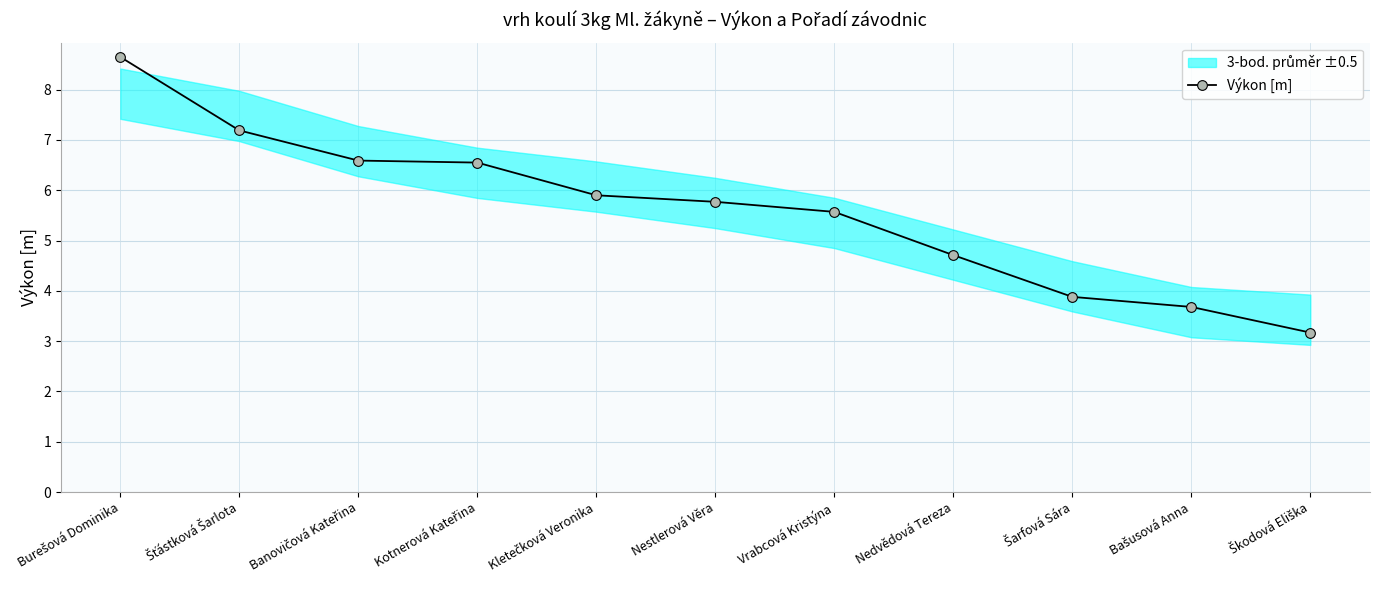

Which category has the highest value across all series?

Burešová Dominika